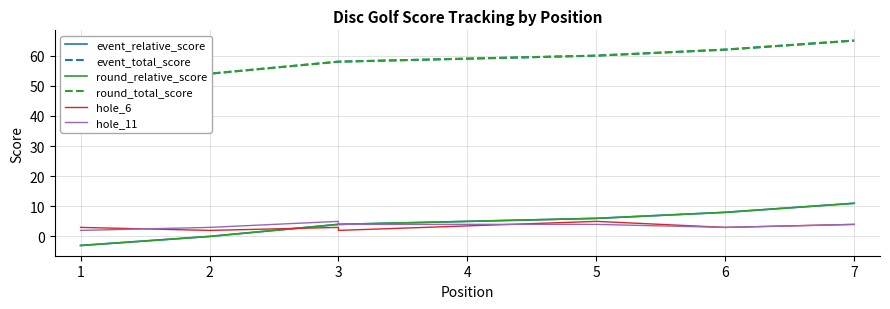

How many lines are shown in the chart?

6